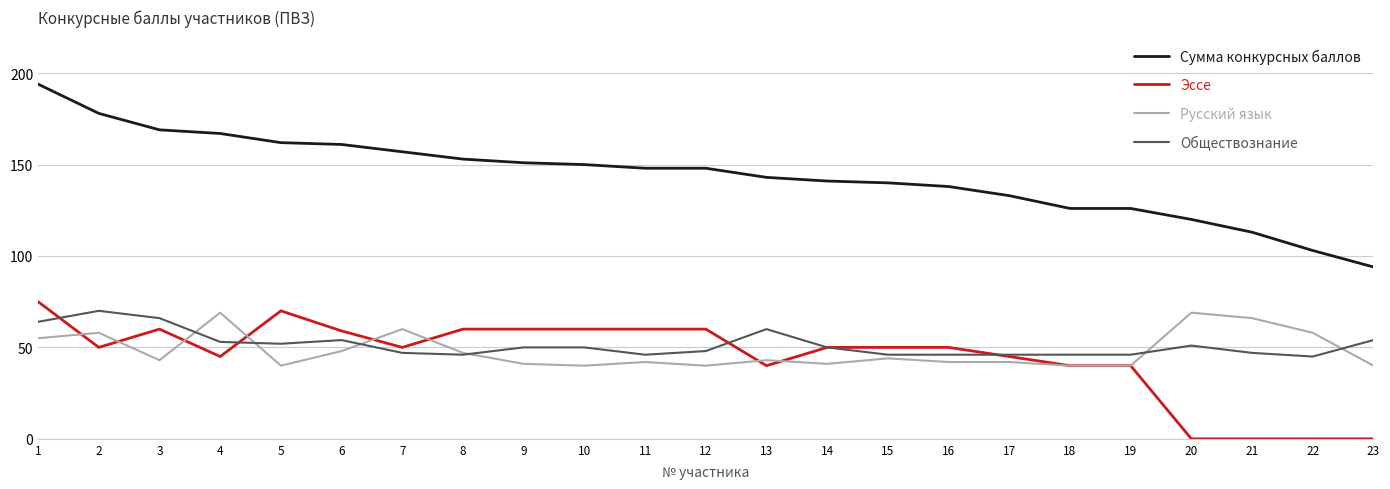

Which series has the largest total across all categories?

Сумма конкурсных баллов